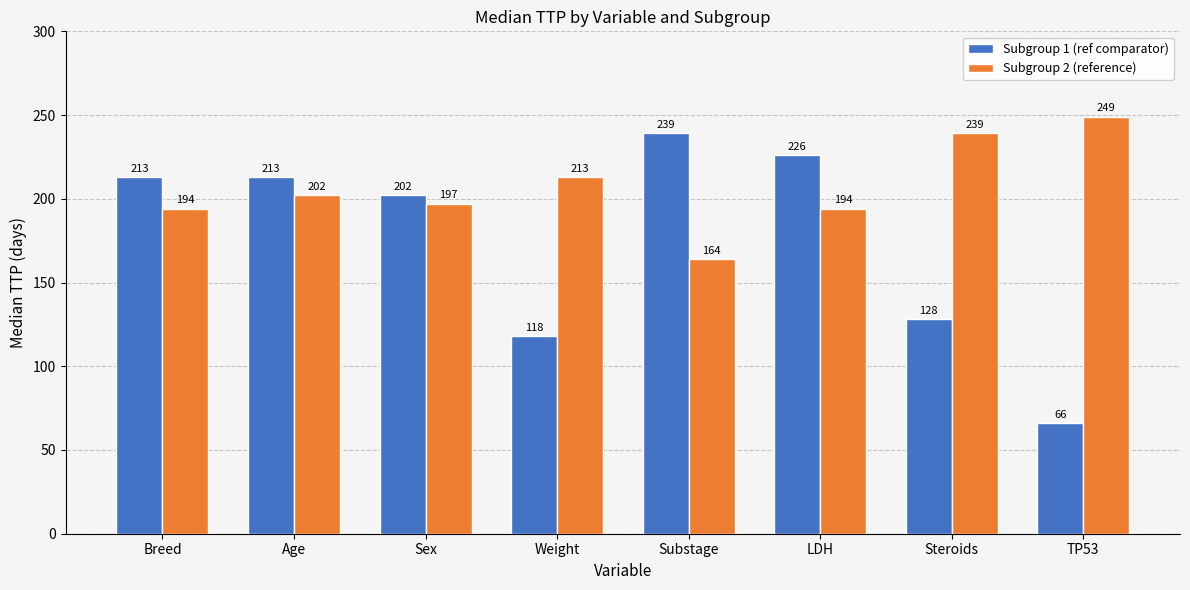

At how many categories does at least one series exceed 131?

8